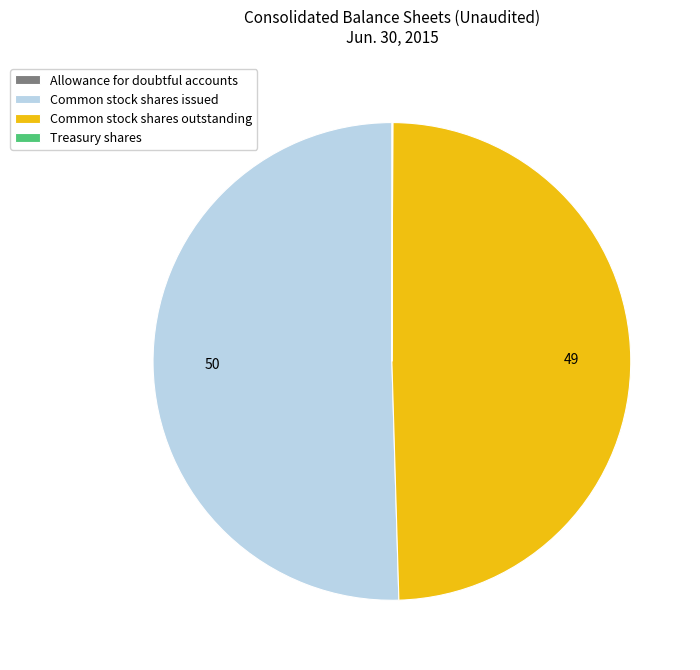

Which slice is the largest?

Common stock shares issued